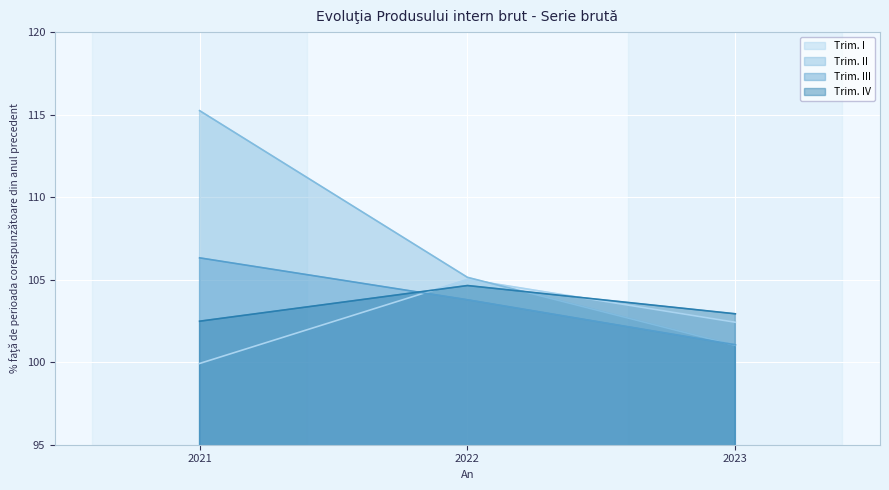

Between 2021 and 2022, which series saw the biggest shift?

Trim. II